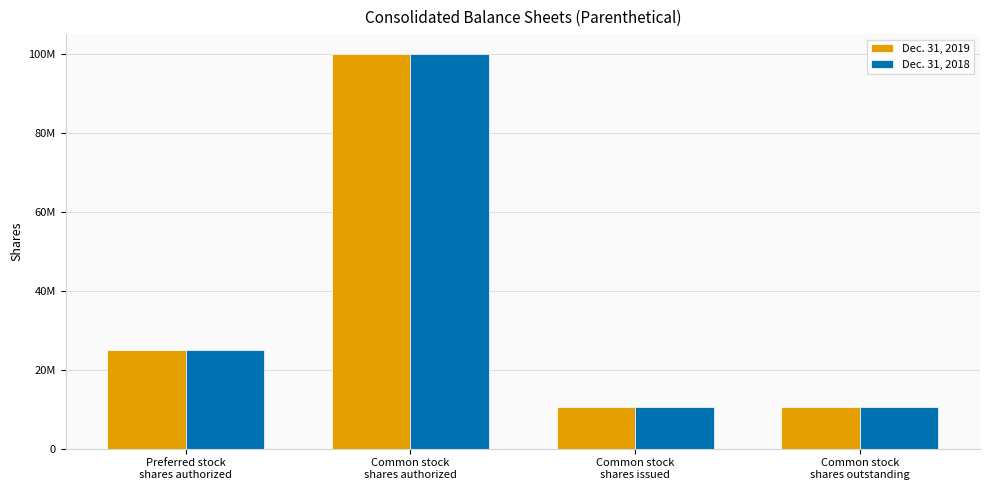

What are all the series names shown in the legend?

Dec. 31, 2019, Dec. 31, 2018